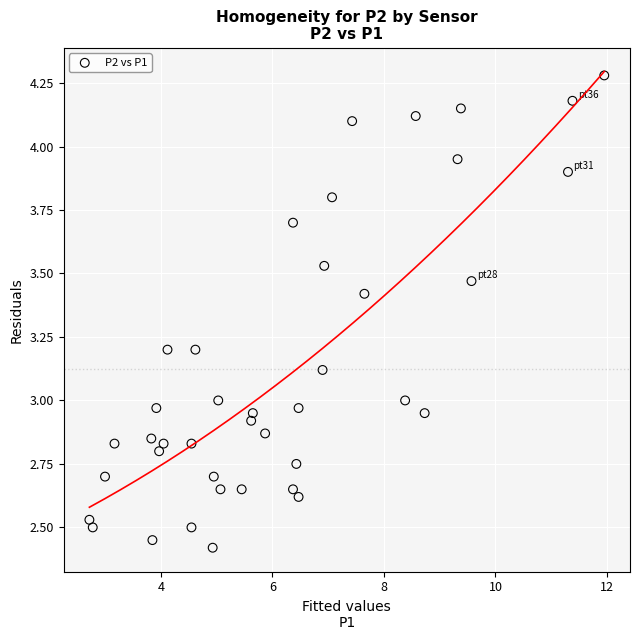

What is the range of Y values (max minus min)?

1.9